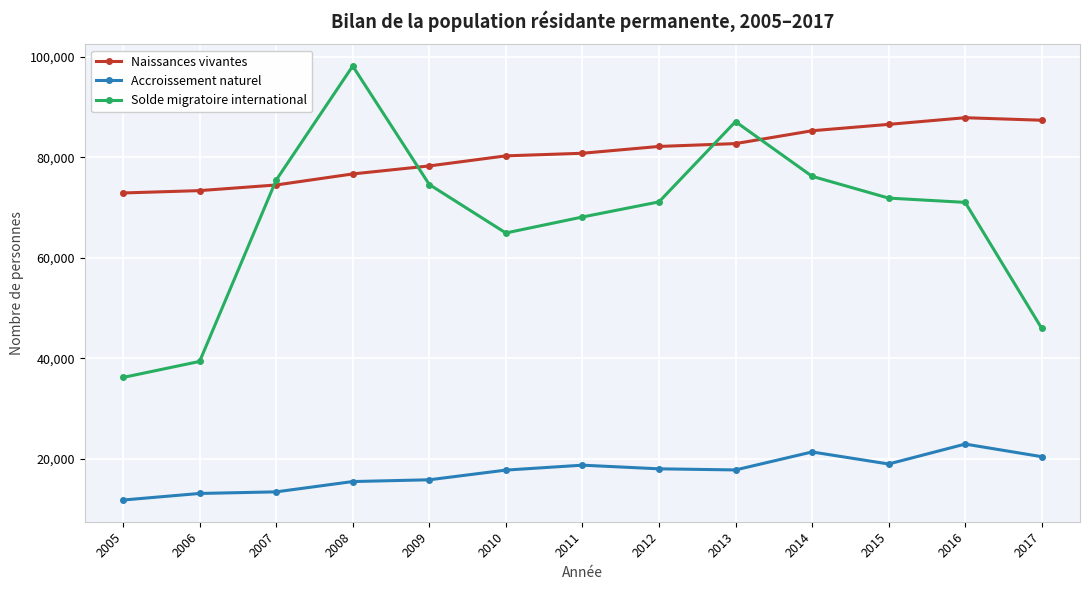

True or false: Accroissement naturel and Solde migratoire international intersect in this chart.

False